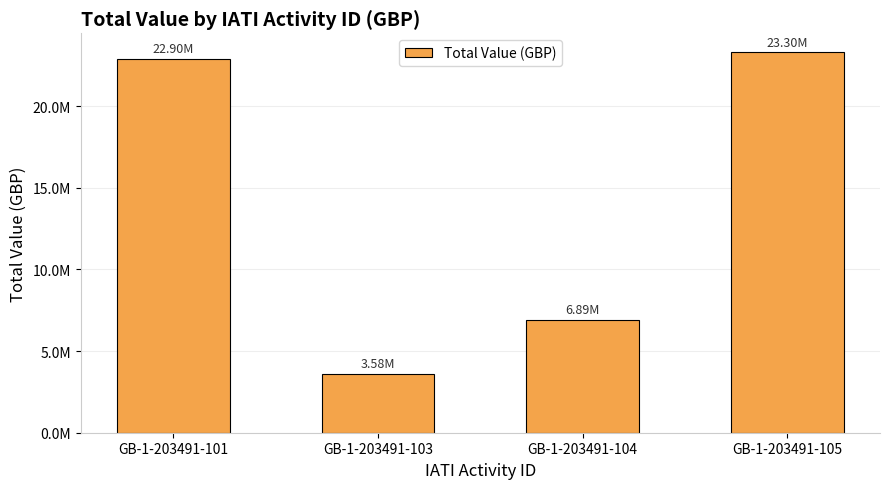

Does the chart contain any negative values?

No